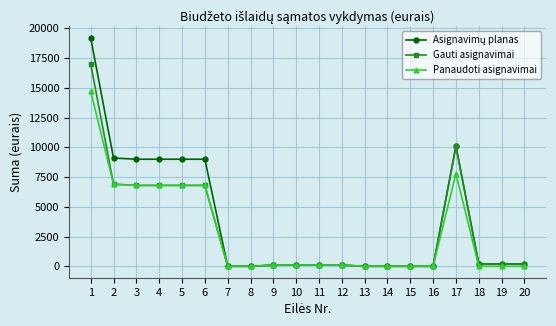

What is the highest value of the Panaudoti asignavimai series?

14694.2